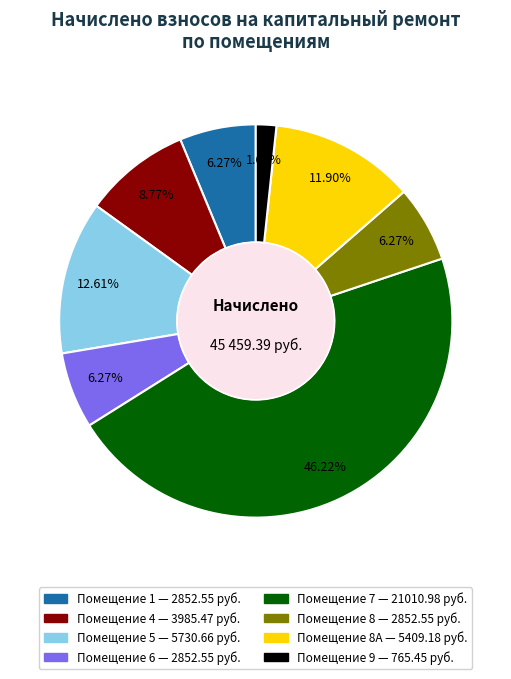

Does any single category account for the majority?

No